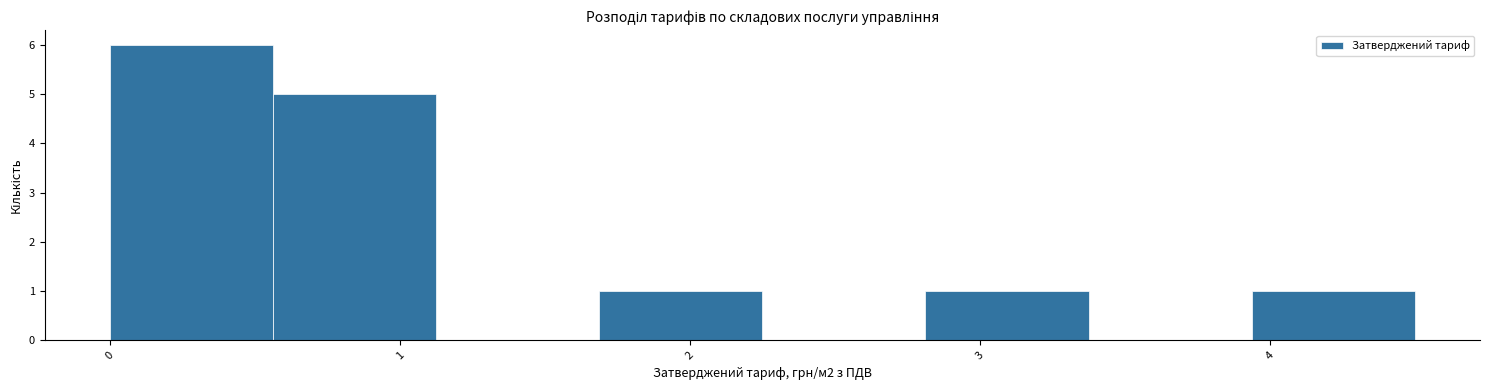

Over which range of the x-axis is the bar tallest?

0.0 to 0.6